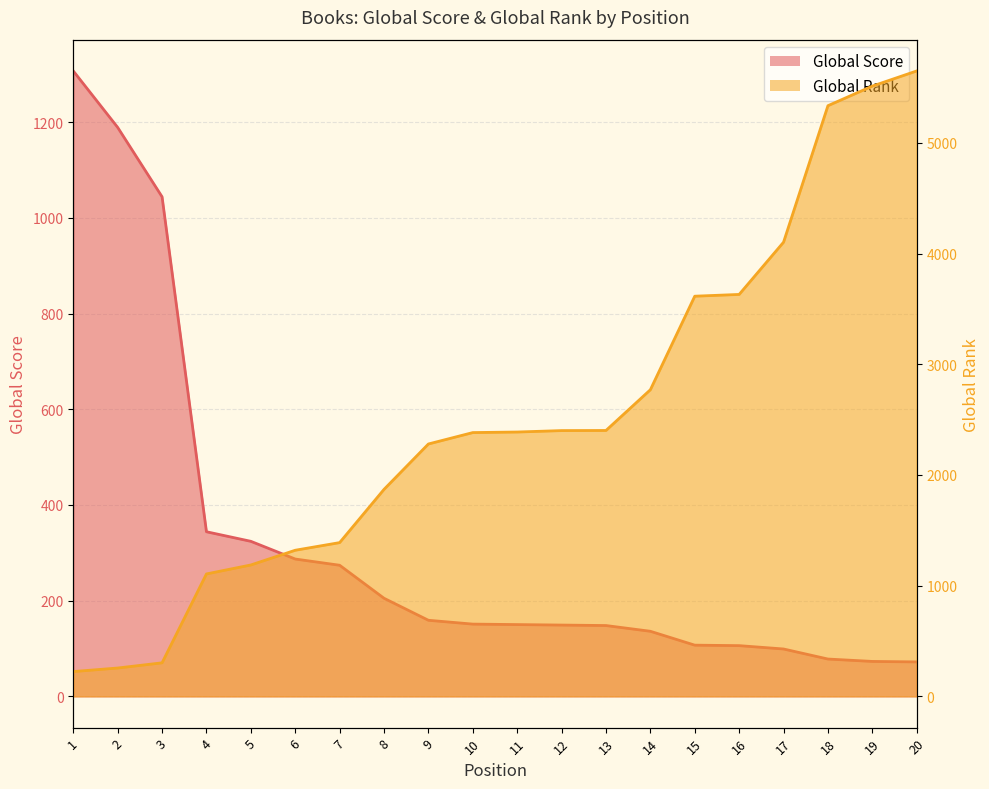

At which label does Global Score first exceed 151?

1